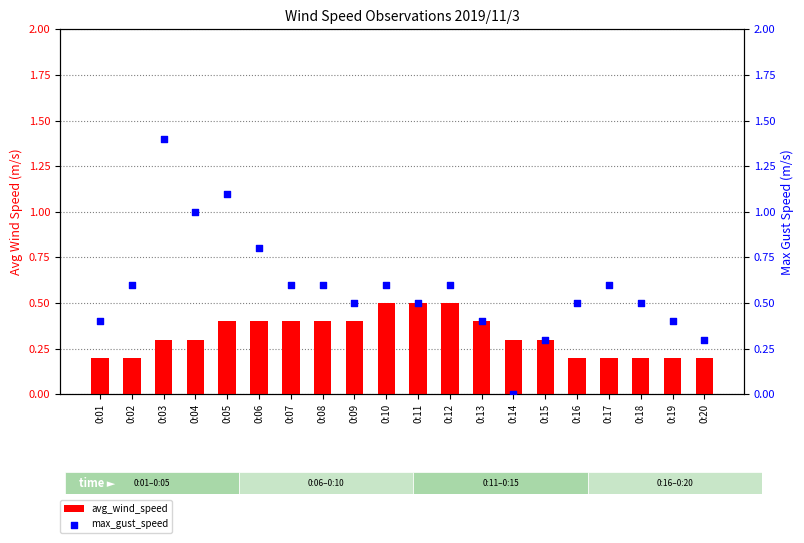

What is the total value across all series at 0:07?

1.0